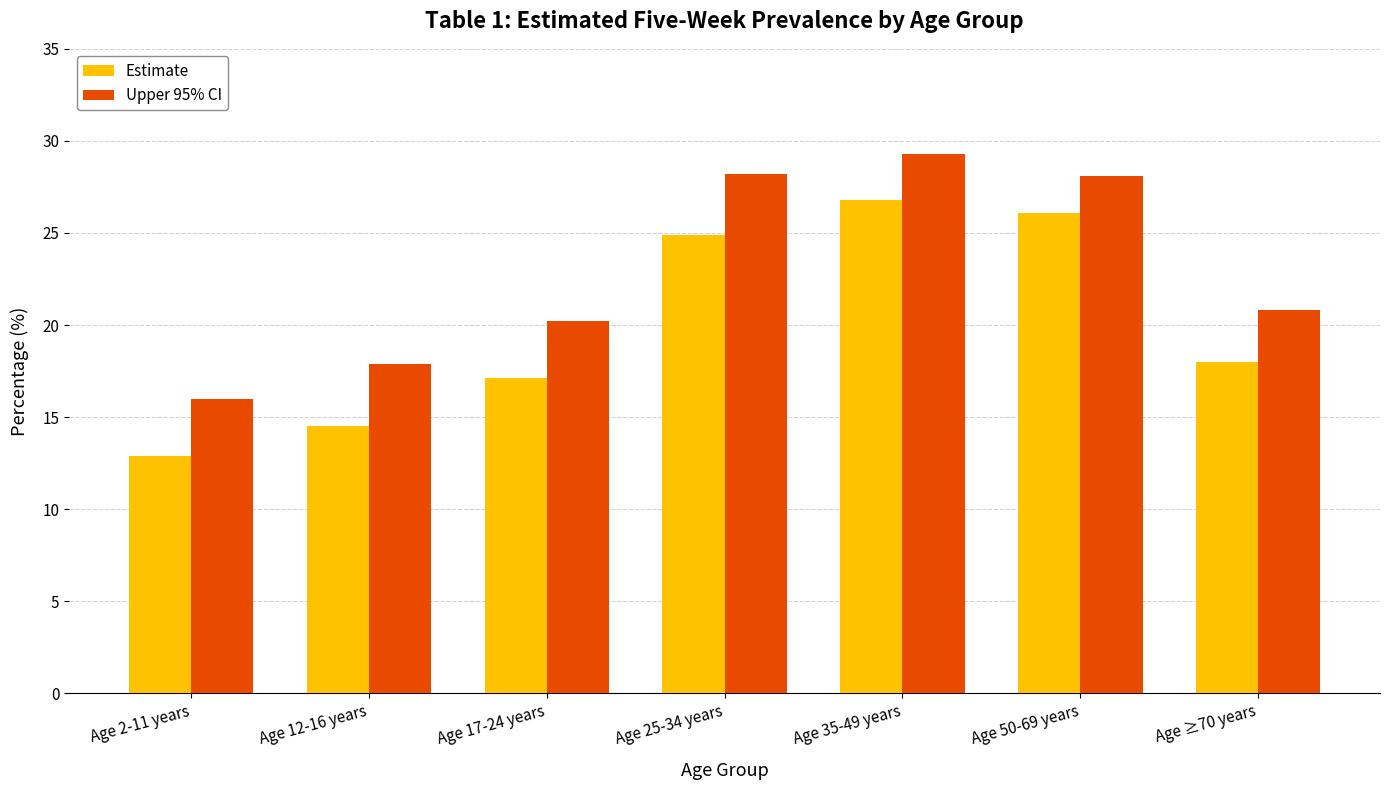

What is the difference between the highest and lowest values at Age 25-34 years?

3.3